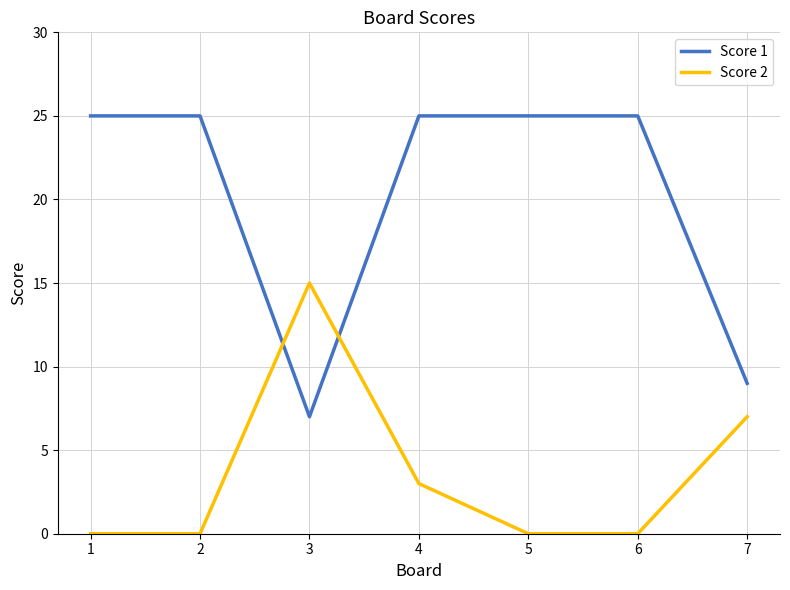

Between which two adjacent categories do Score 1 and Score 2 first intersect?

2 and 3